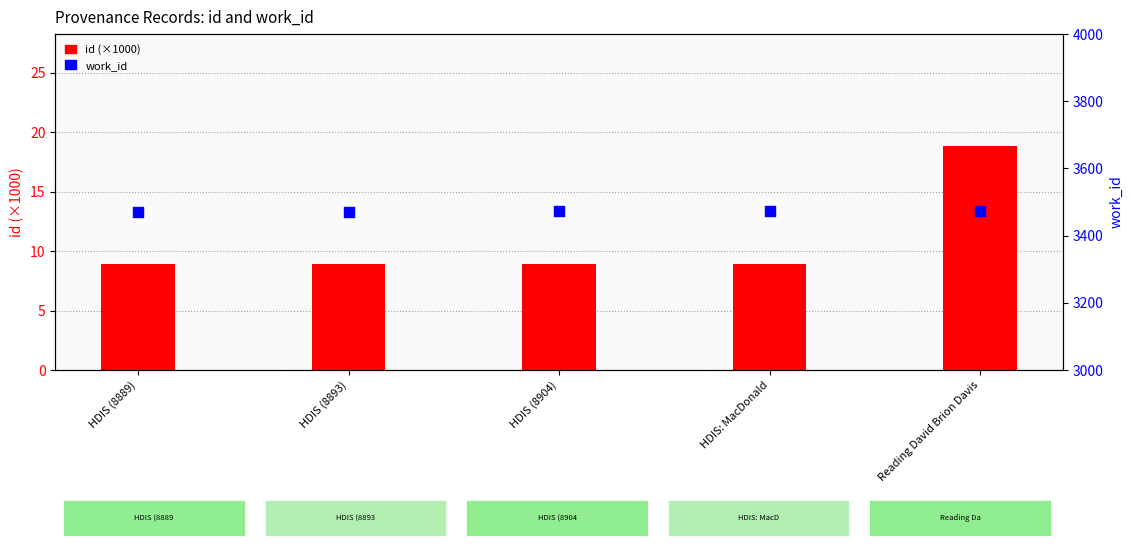

What is the total value across all series at HDIS (8893)?

3477.9